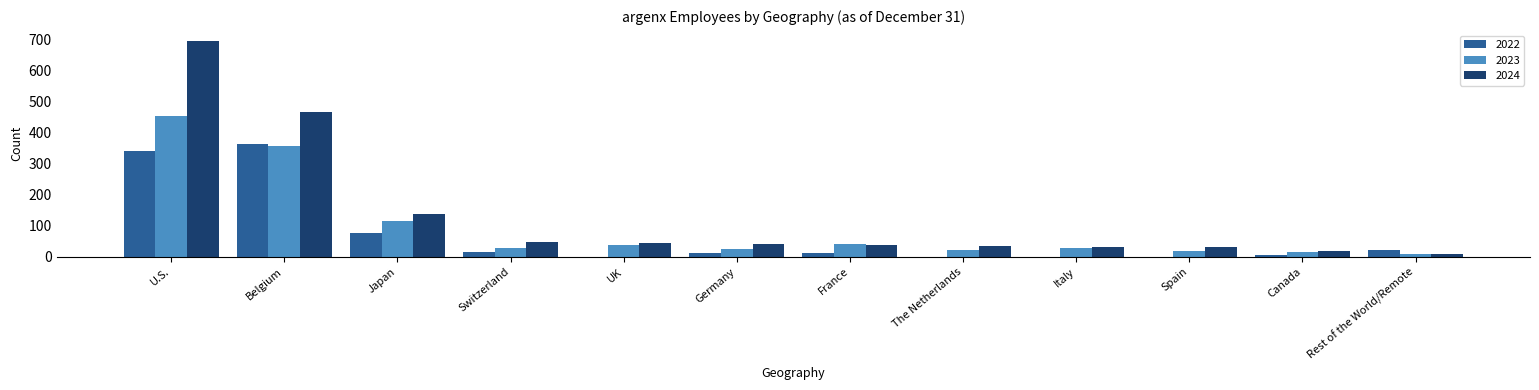

What is the total value across all series at Spain?

52